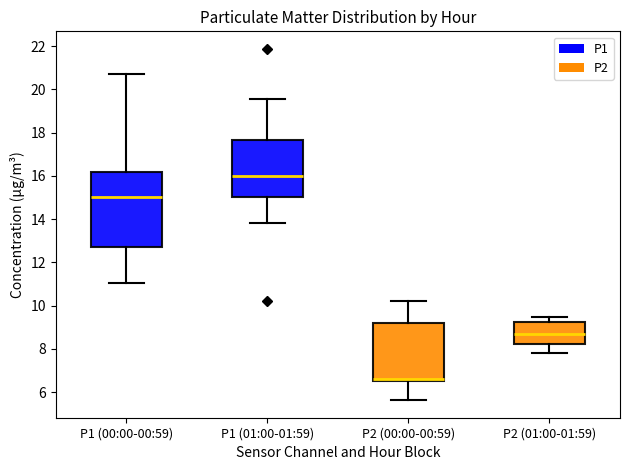

Reading left to right, read every box against the y-axis: the position of its median line, the range the box covers, and the ends of its whiskers. The values are not printed on the chart, so give them approximately, as read against the axis.

P1 (00:00-00:59): median 15.0, box 12.8 to 16.2, whiskers 11.0 to 20.8
P1 (01:00-01:59): median 16.0, box 15.0 to 17.6, whiskers 13.8 to 19.6
P2 (00:00-00:59): median 6.6 (just above the box's lower edge), box 6.6 to 9.2, whiskers 5.6 to 10.2
P2 (01:00-01:59): median 8.8, box 8.2 to 9.2, whiskers 7.8 to 9.4